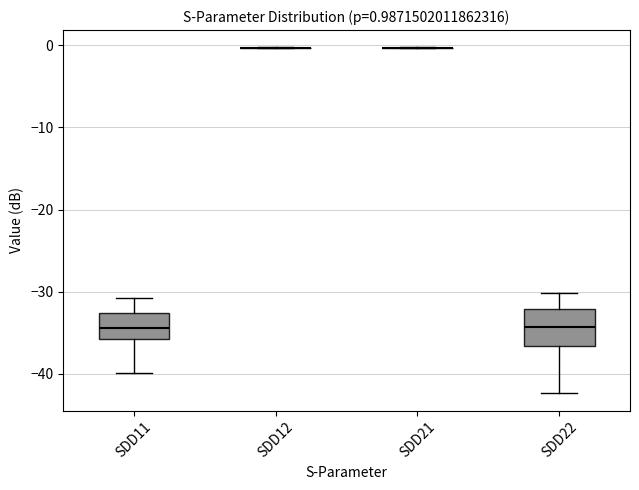

Which box is the tallest, from its lower edge to its upper edge?

SDD22